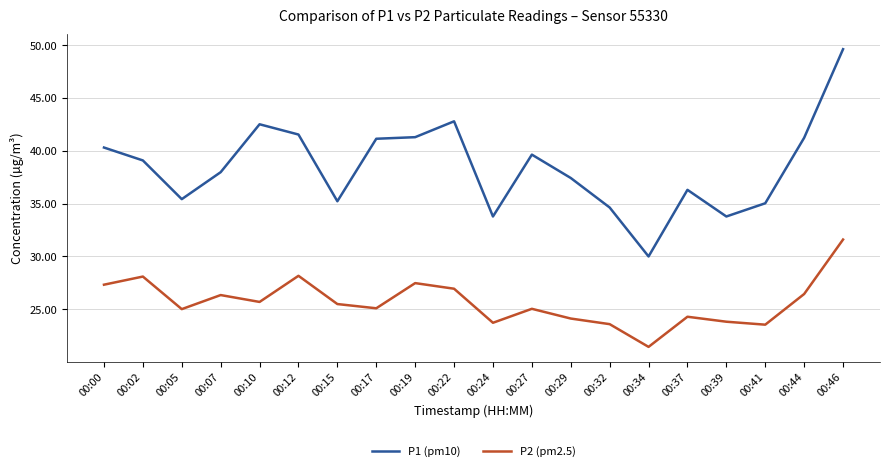

What is the maximum value shown in the chart?

49.6